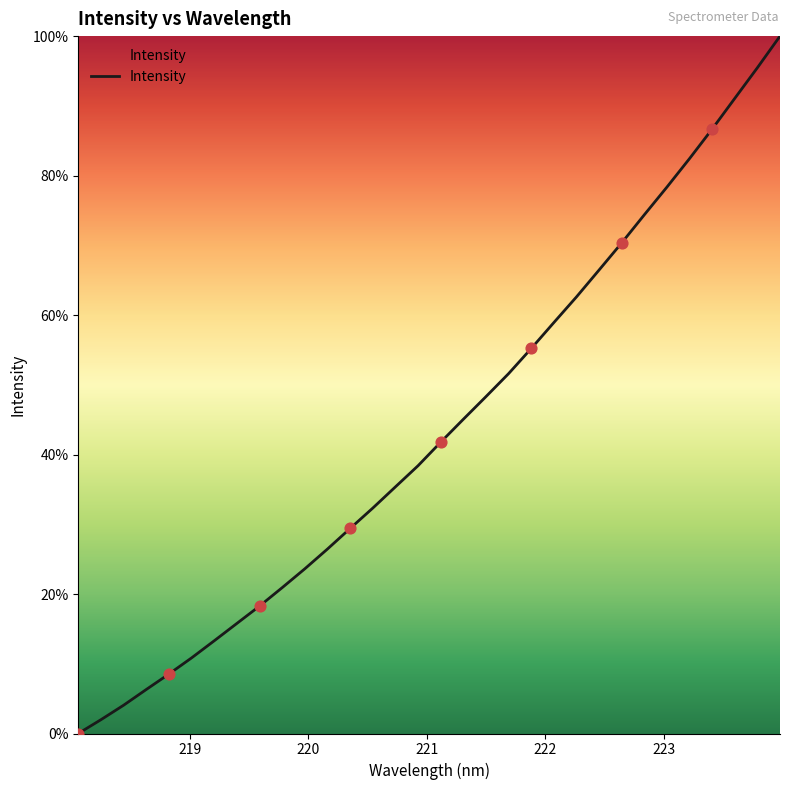

What is the difference between the maximum and minimum values?

100.0